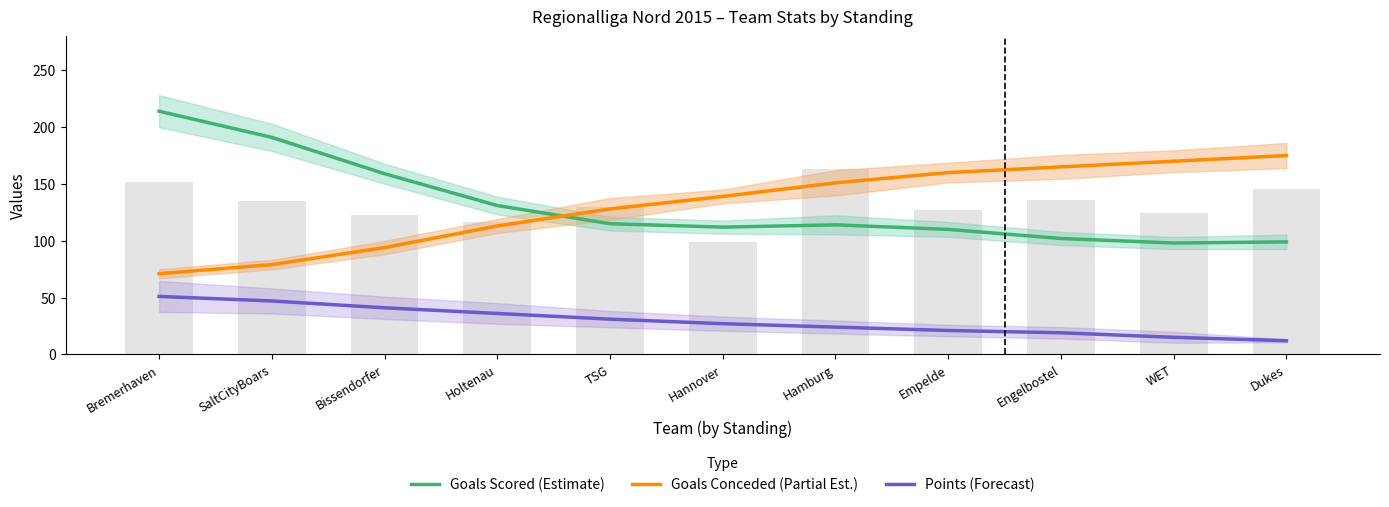

Is the value of Points (Forecast) at Empelde greater than the value of Goals Conceded (Partial Est.) at Hannover?

No